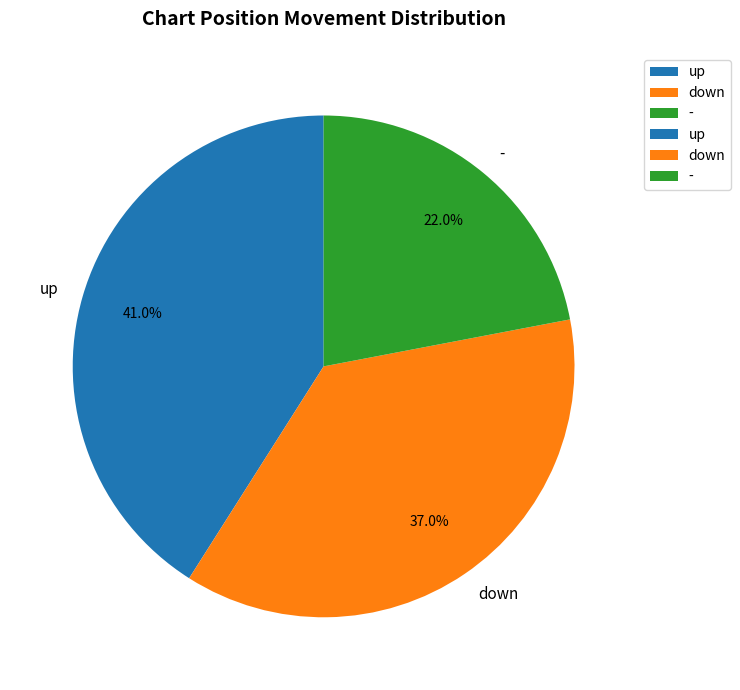

Is there any slice that represents more than half of the pie?

No